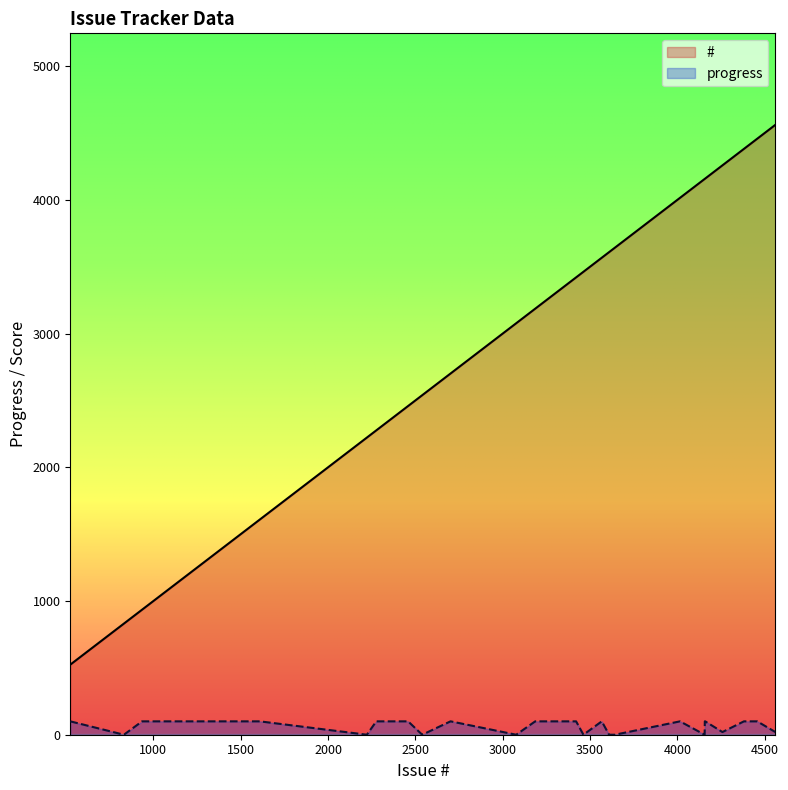

True or false: # and progress cross at least once.

False